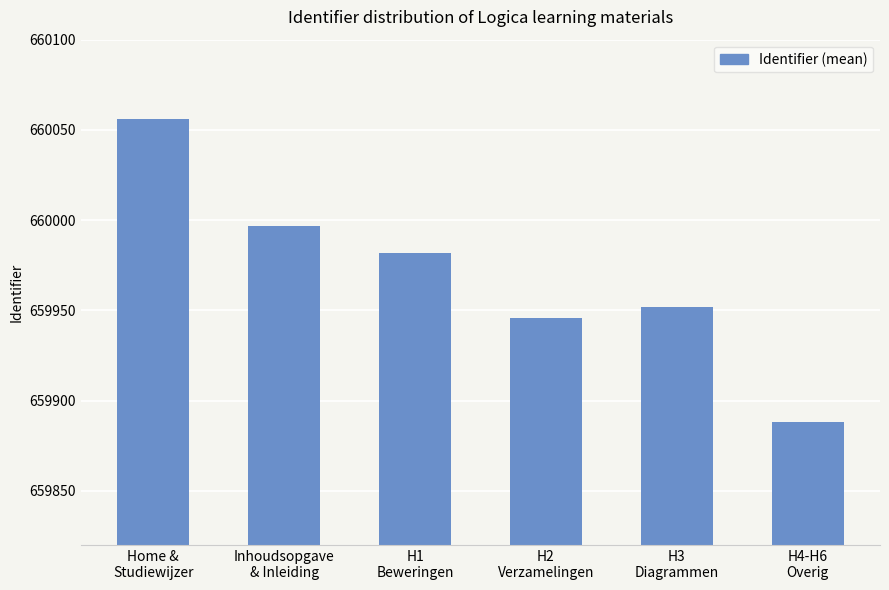

What is the sum of all values?

3959821